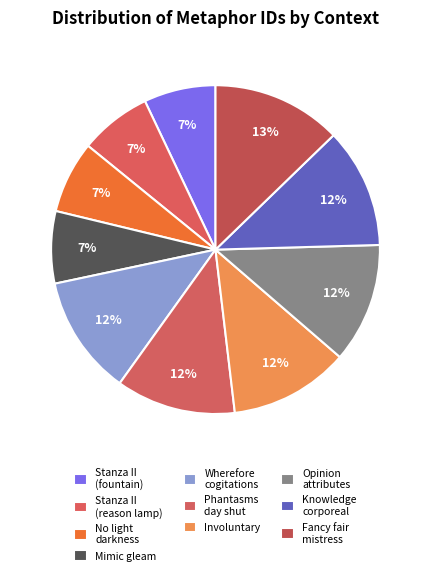

What percentage is NOT represented by Knowledge corporeal?

88.2%